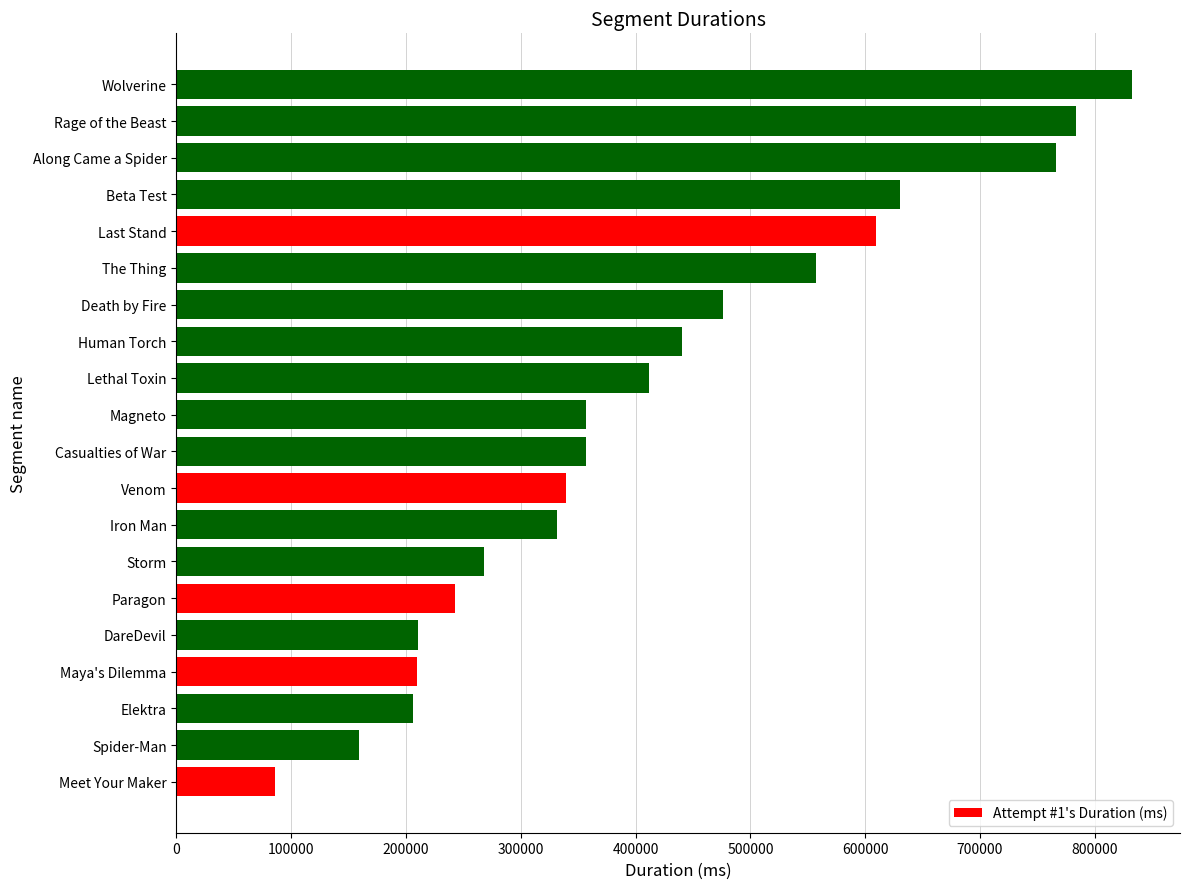

What is the smallest value displayed?

86063